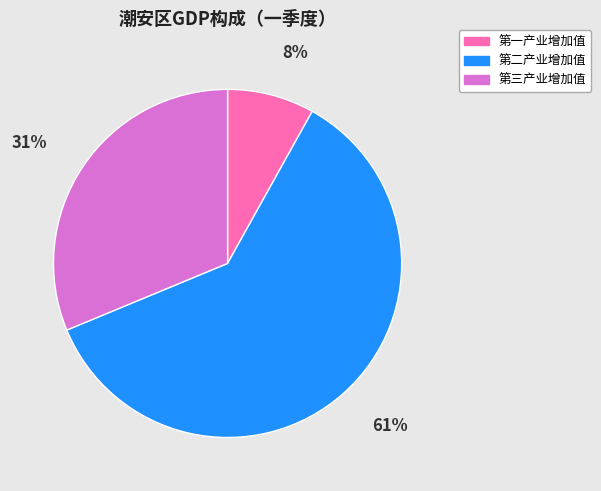

Do 第一产业增加值 and 第二产业增加值 together represent more than half of the pie?

Yes